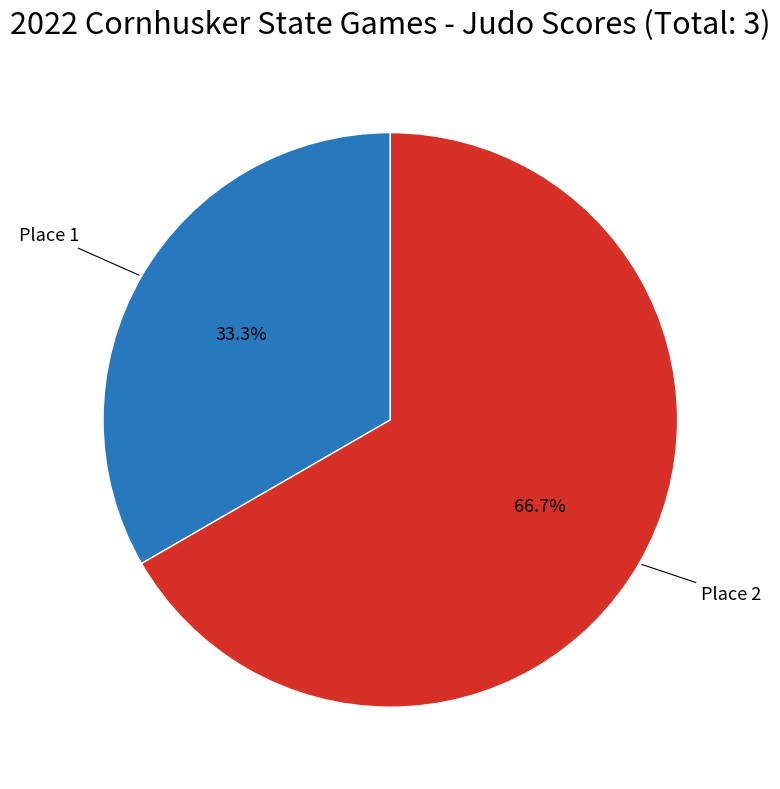

Is there any slice that represents more than half of the pie?

Yes